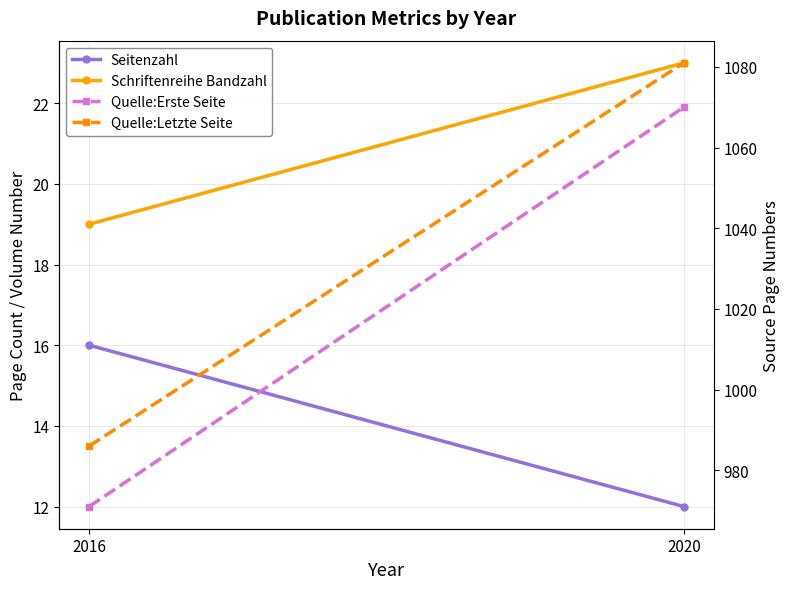

At how many categories does at least one series exceed 699?

2